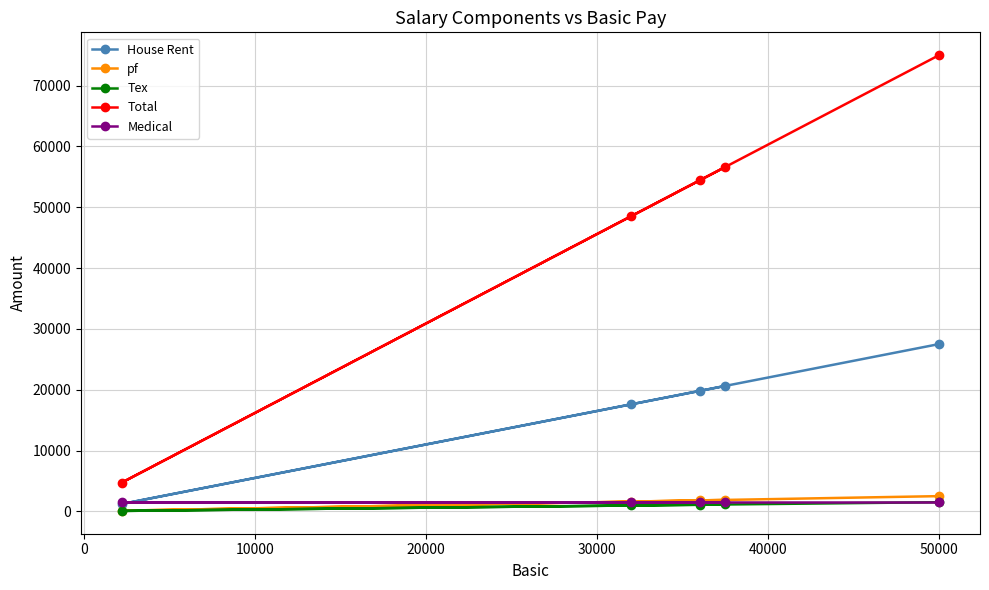

What is the highest value of the Total series?

75000